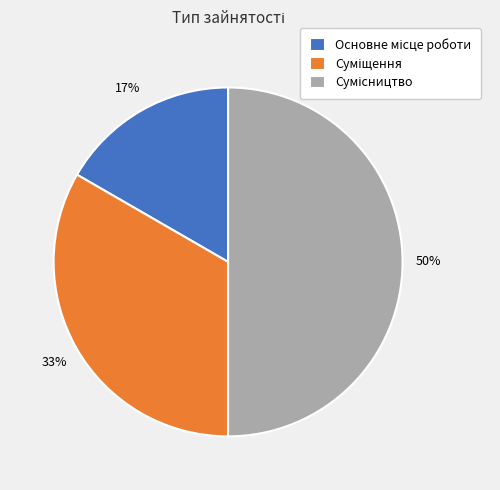

To the nearest percent, what is the average slice percentage?

33%